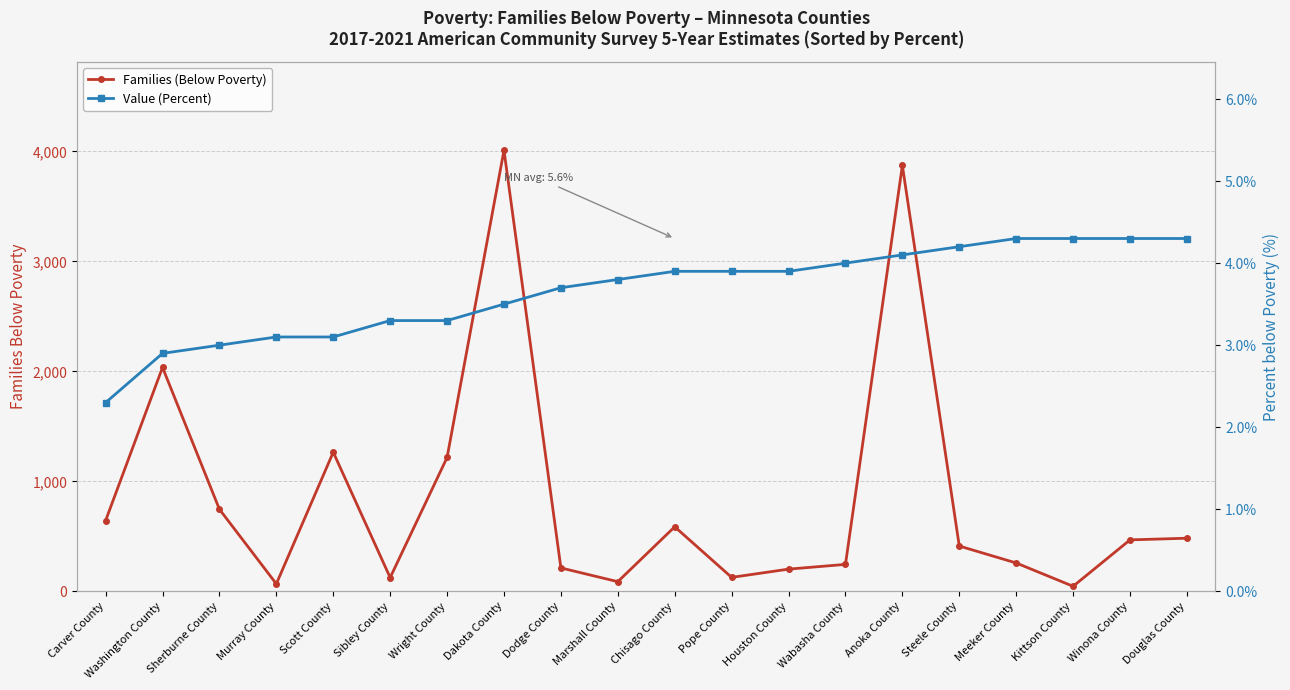

Which series has the largest total across all categories?

Families (Below Poverty)